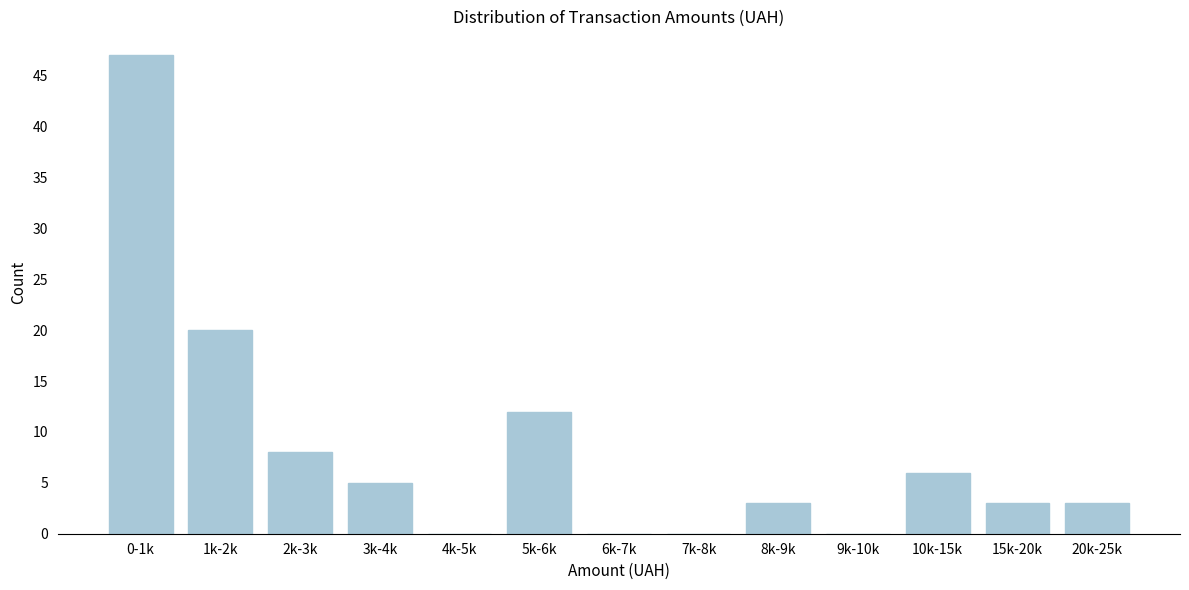

Reading left to right, list all the values displayed in this chart.

0-1k=47	1k-2k=20	2k-3k=8	3k-4k=5	4k-5k=0	5k-6k=12	6k-7k=0	7k-8k=0	8k-9k=3	9k-10k=0	10k-15k=6	15k-20k=3	20k-25k=3